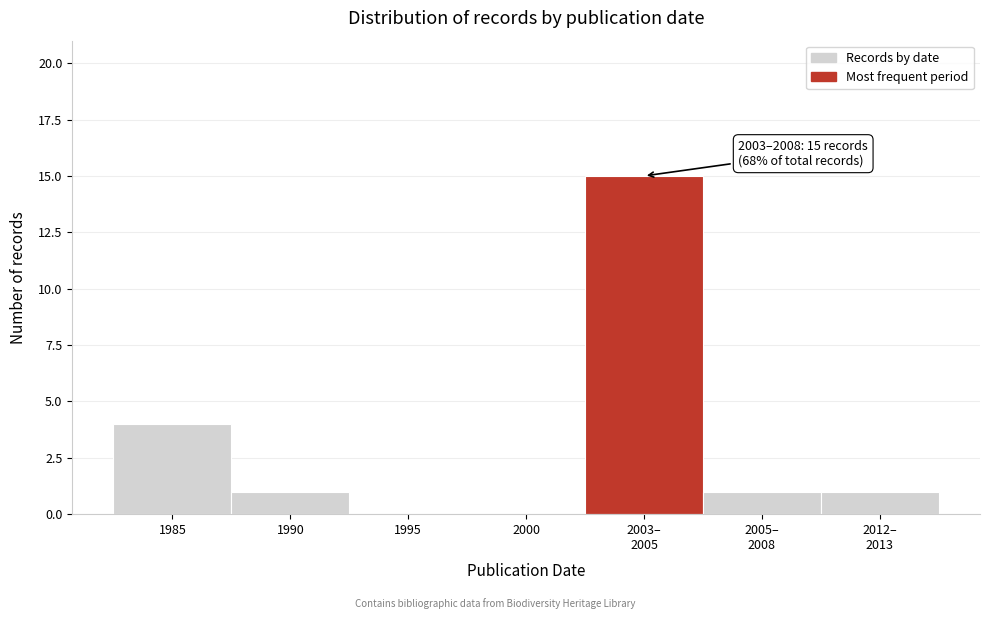

Between 2000 and 1985, which is larger?

1985